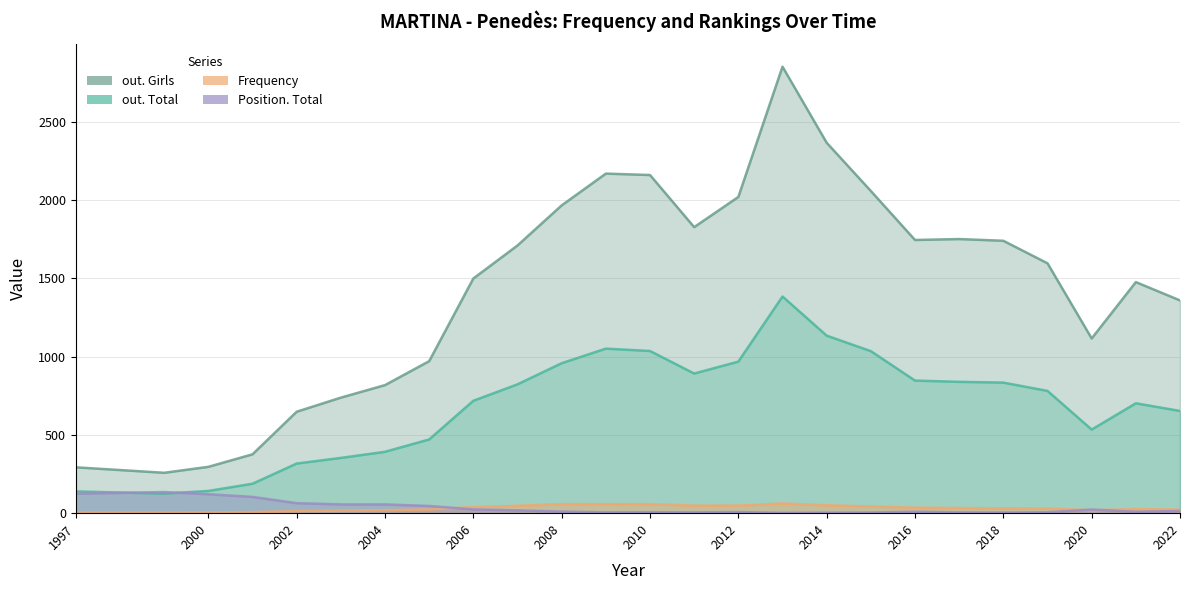

Is it true that out. Total equals 545 at 2003?

False